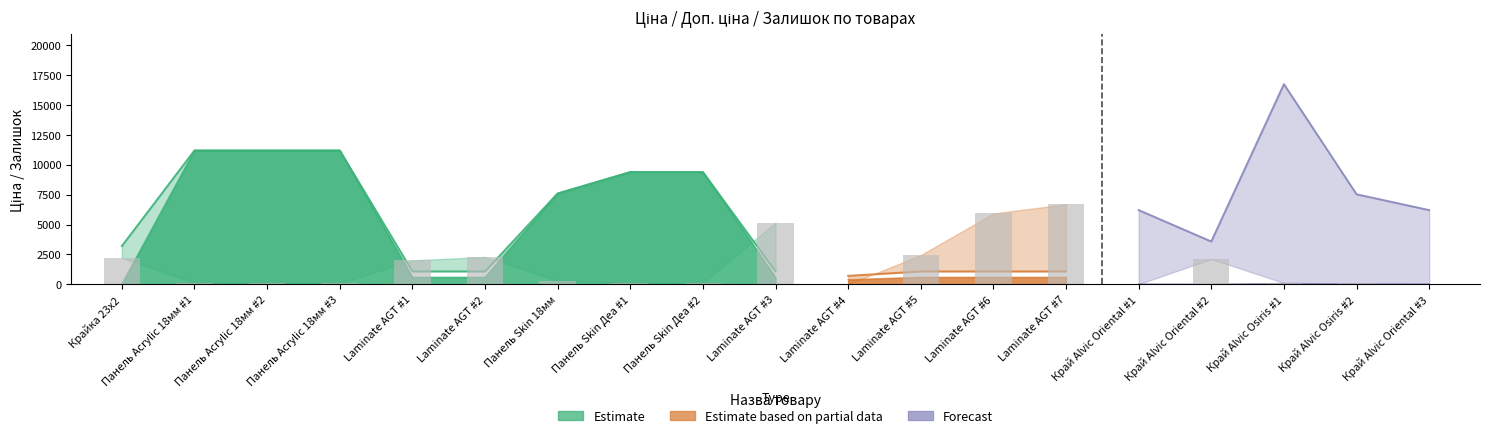

How many data points in Залишок are above 19?

9